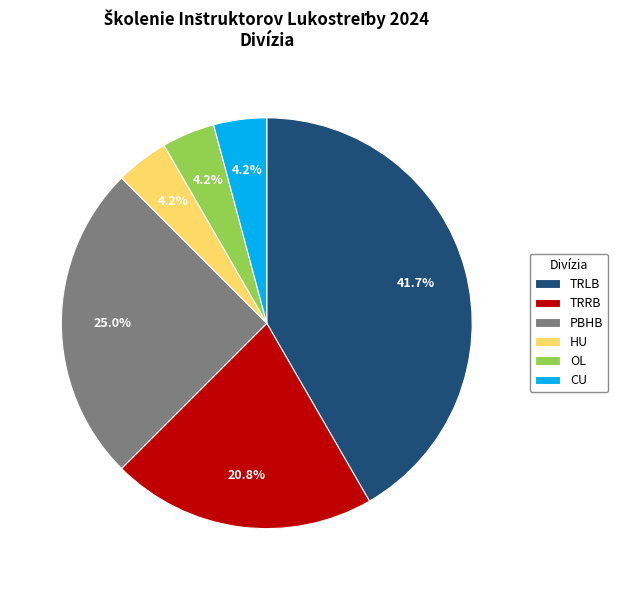

To the nearest percent, what is the combined percentage of HU and OL?

8%